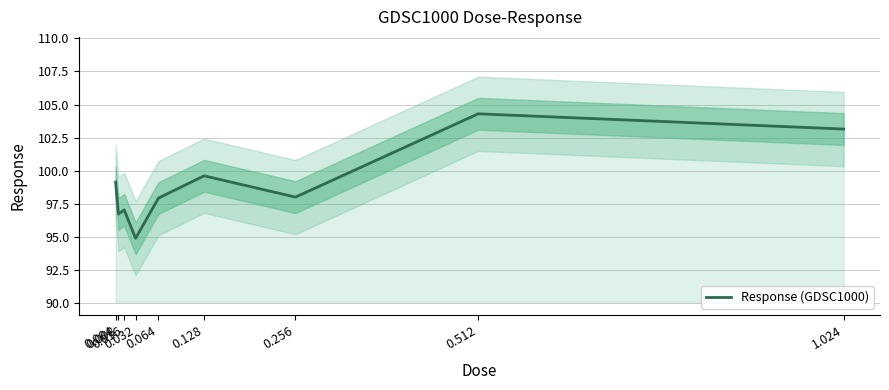

What is the label of the 7th point from the left?

0.256